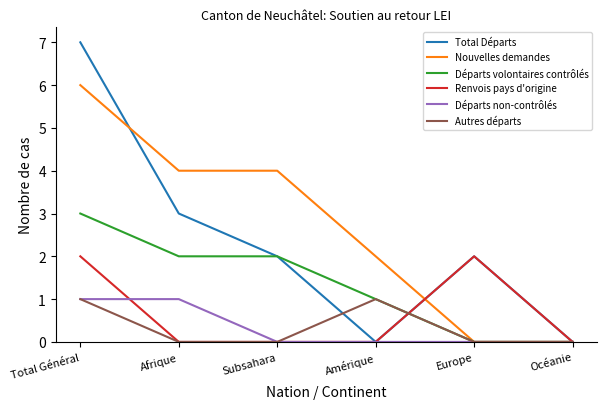

Reading left to right, transcribe all the data shown in this chart.

Total Départs: Total Général=7	Afrique=3	Subsahara=2	Amérique=0	Europe=2	Océanie=0
Nouvelles demandes: Total Général=6	Afrique=4	Subsahara=4	Amérique=2	Europe=0	Océanie=0
Départs volontaires contrôlés: Total Général=3	Afrique=2	Subsahara=2	Amérique=1	Europe=0	Océanie=0
Renvois pays d'origine: Total Général=2	Afrique=0	Subsahara=0	Amérique=0	Europe=2	Océanie=0
Départs non-contrôlés: Total Général=1	Afrique=1	Subsahara=0	Amérique=0	Europe=0	Océanie=0
Autres départs: Total Général=1	Afrique=0	Subsahara=0	Amérique=1	Europe=0	Océanie=0